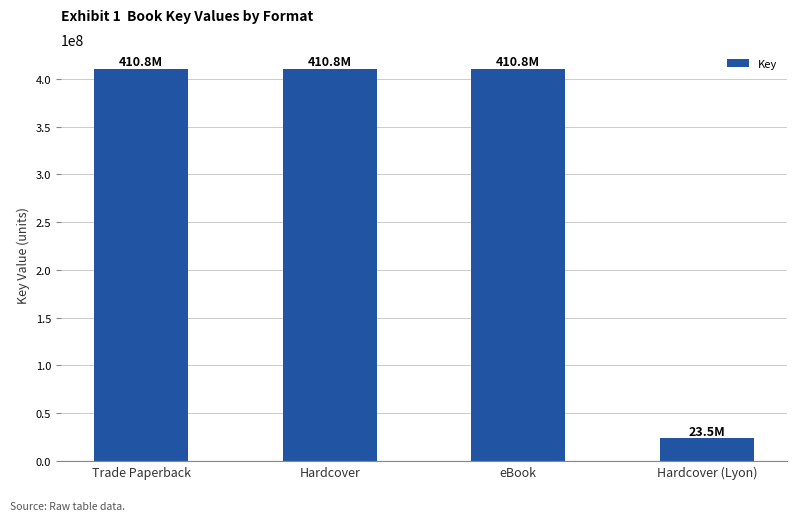

What value does the data have at eBook, to the nearest 100?

410792200